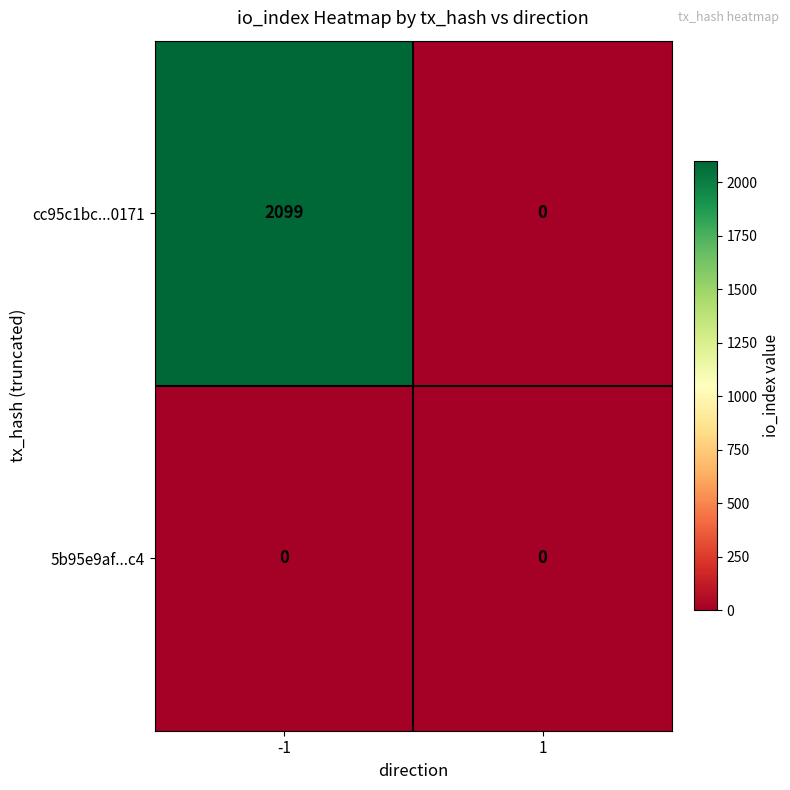

What is the greatest value displayed?

2099